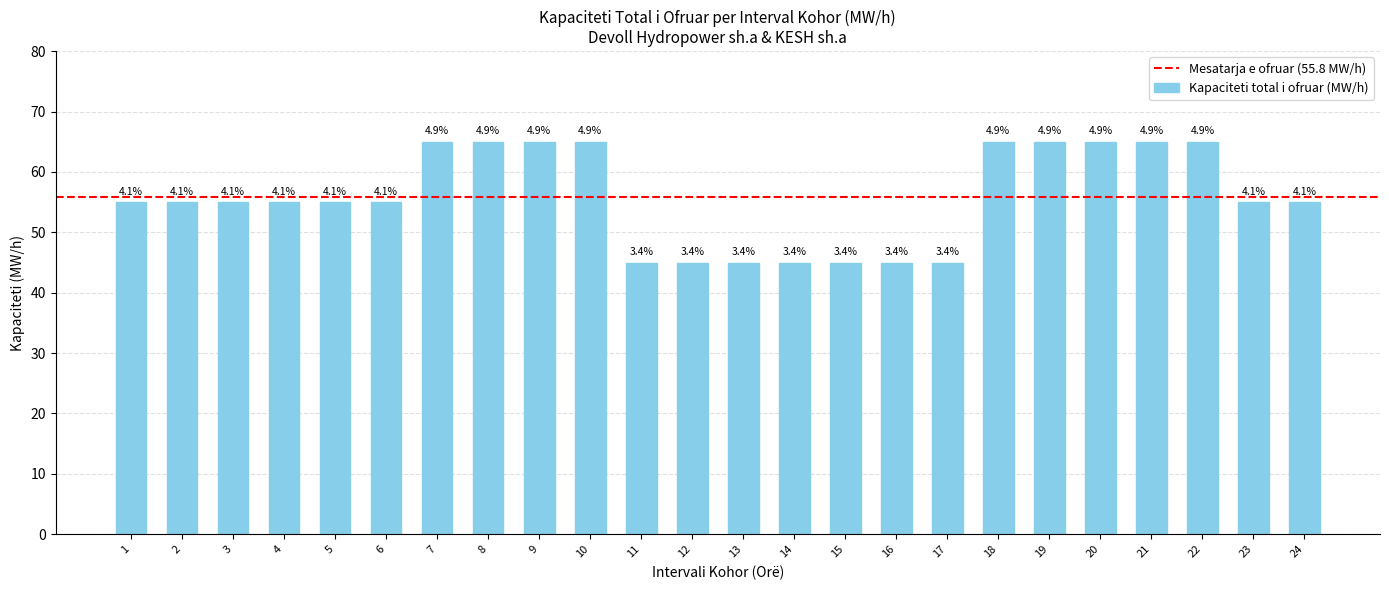

Are the bars horizontal?

No